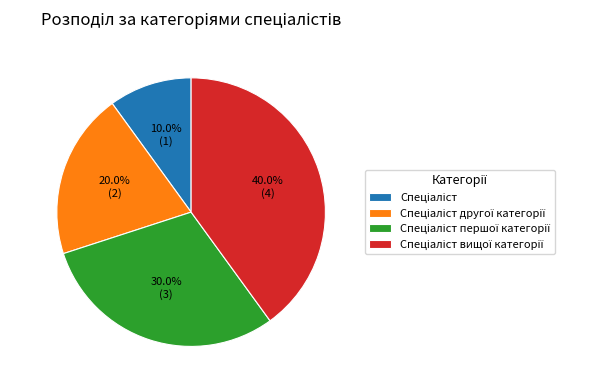

Does any single category account for the majority?

No